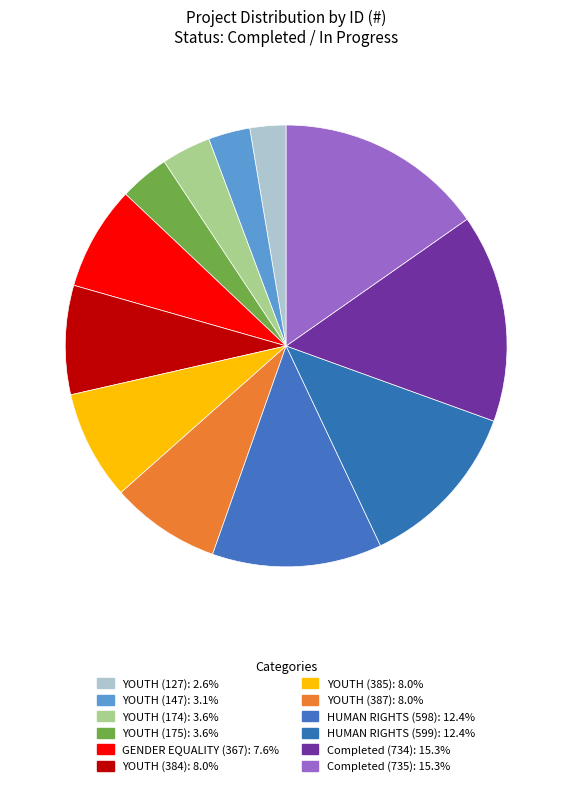

True or false: YOUTH (387) accounts for 8% of the total.

True